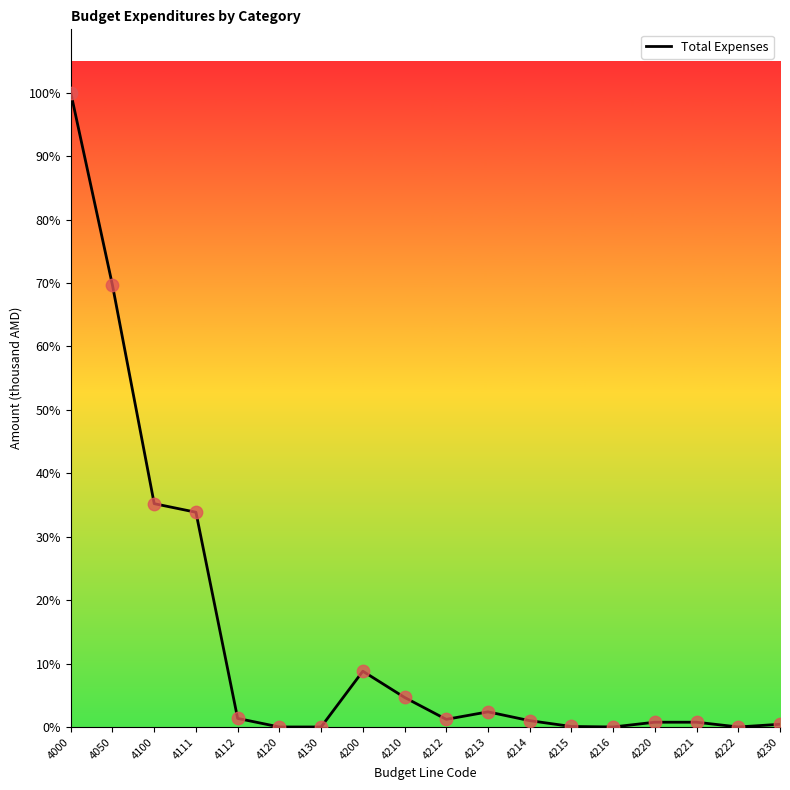

Which has a higher value, 4210 or 4216?

4210